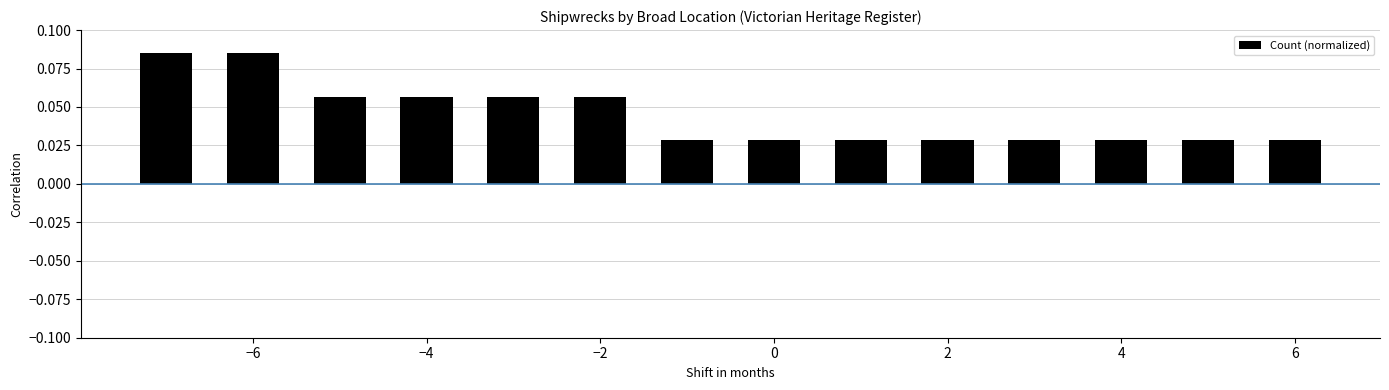

How many bars are there in total?

14